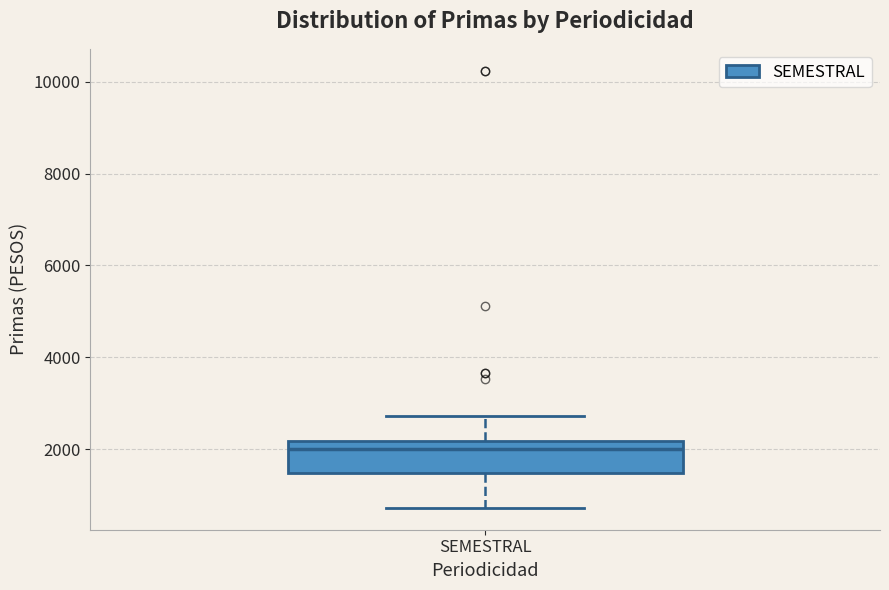

Read this box plot against the y-axis: the position of the median line, the range covered by the box, and the ends of both whiskers. The values are not printed on the chart, so give them approximately, as read against the axis.

median 2000, box 1400 to 2200, whiskers 800 to 2800